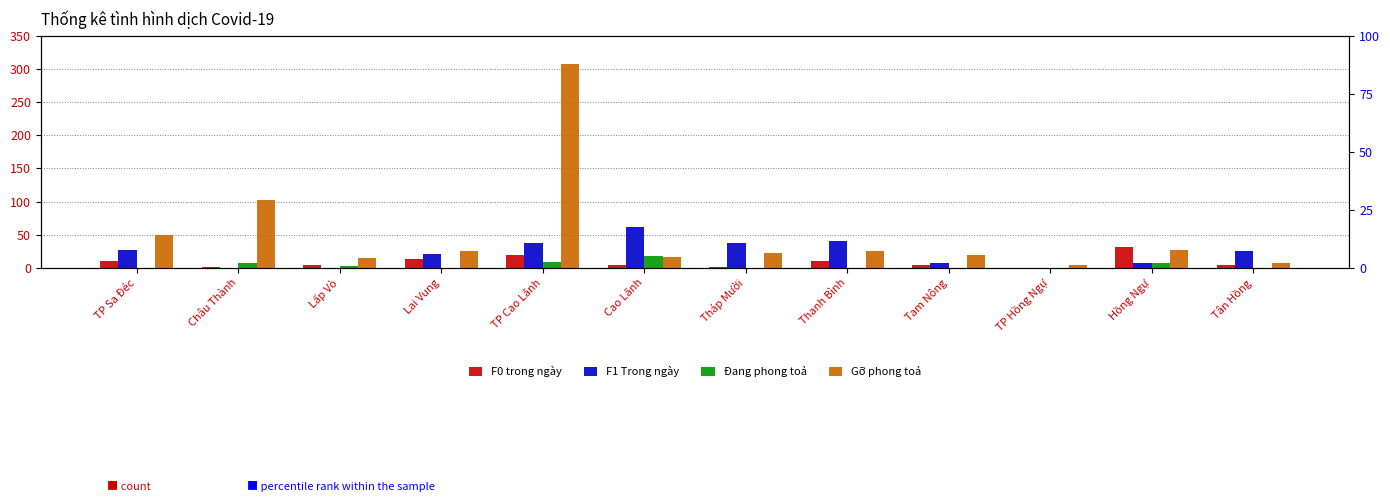

Is it true that Gỡ phong toả equals 33 at Tháp Mười?

False